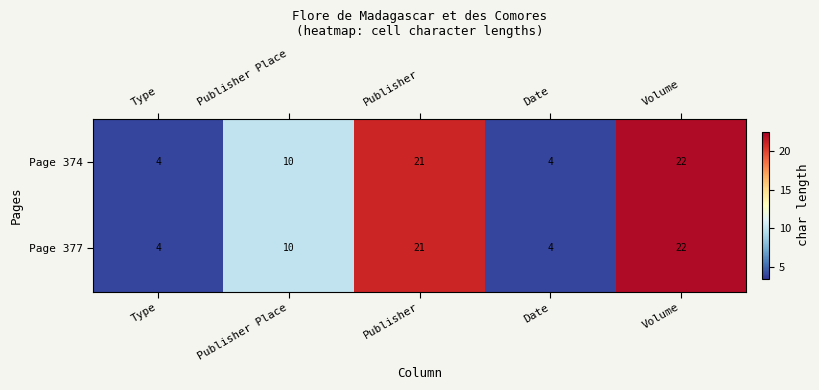

How many values in the Page 377 series are below 10?

2